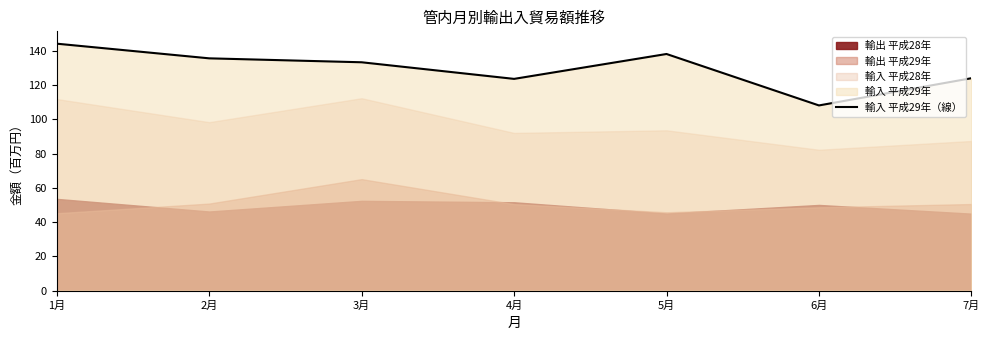

Reading right to left, transcribe all the data shown in this chart.

124.0	108.2	138.2	123.7	133.4	135.7	144.2